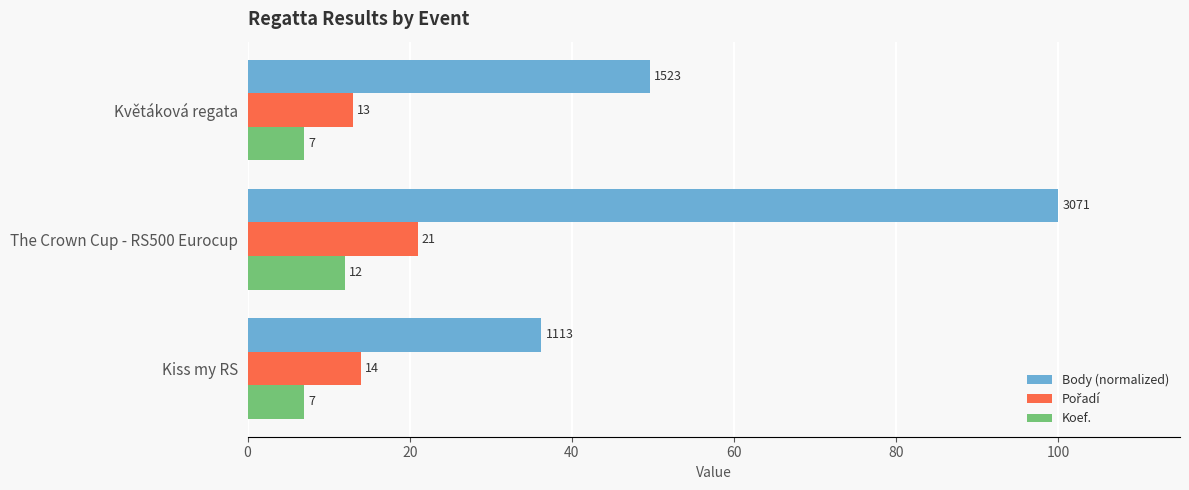

Which series changed the most between The Crown Cup - RS500 Eurocup and Květáková regata?

Body (normalized)